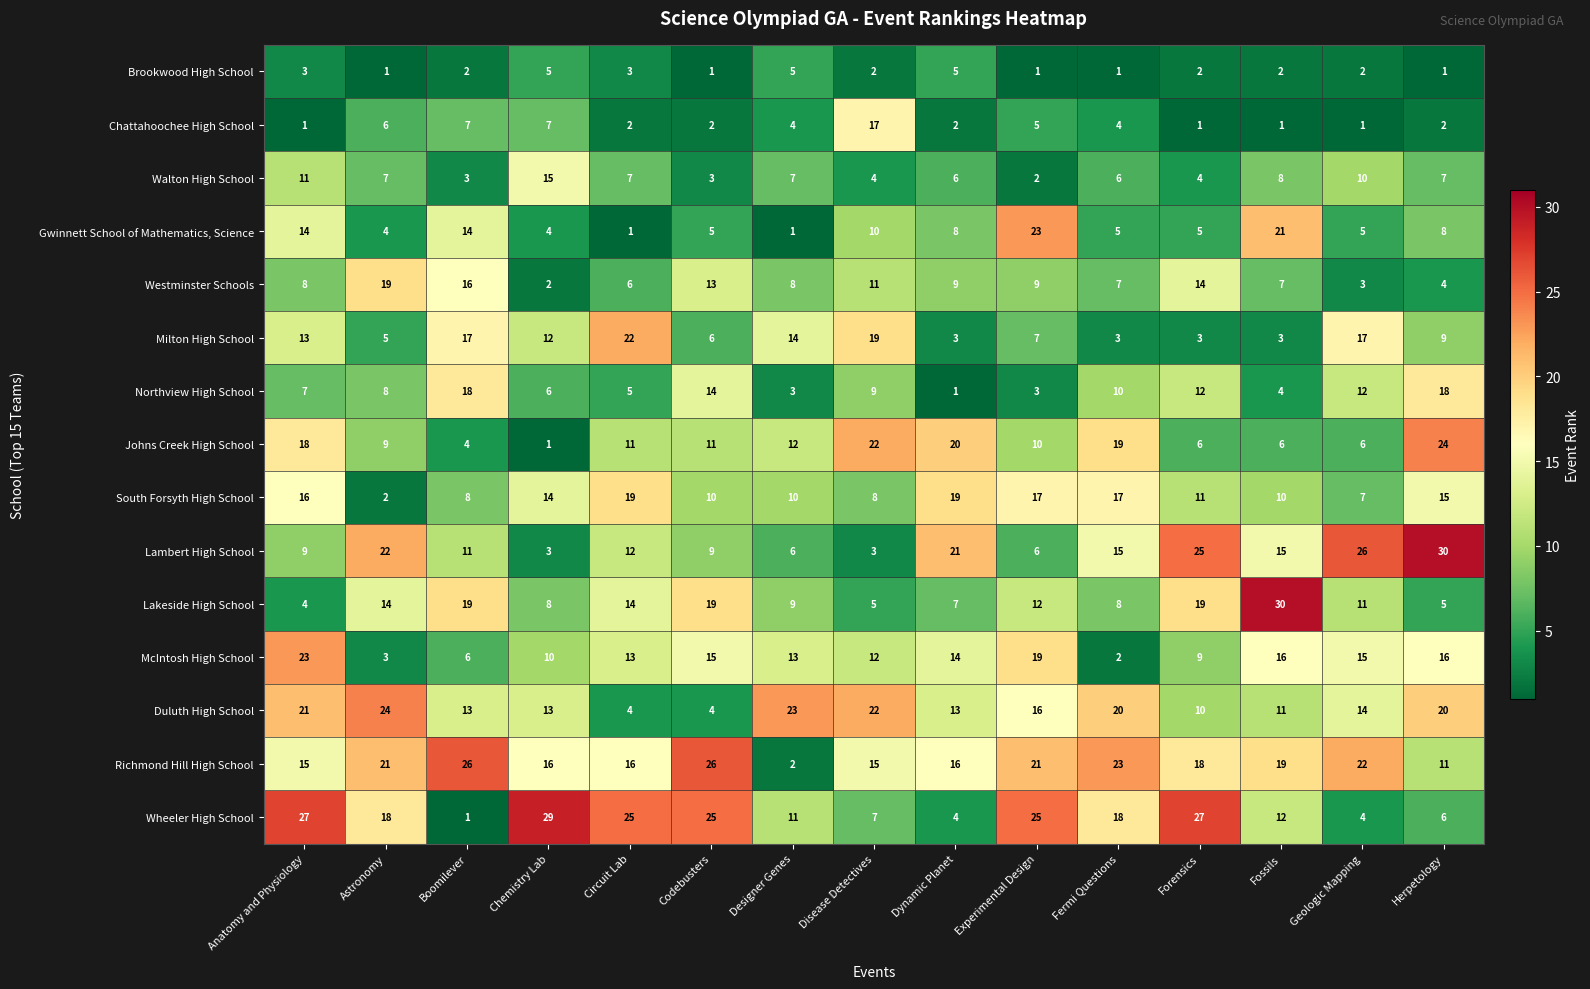

The value of Walton High School at Fermi Questions is 9. True or false?

False